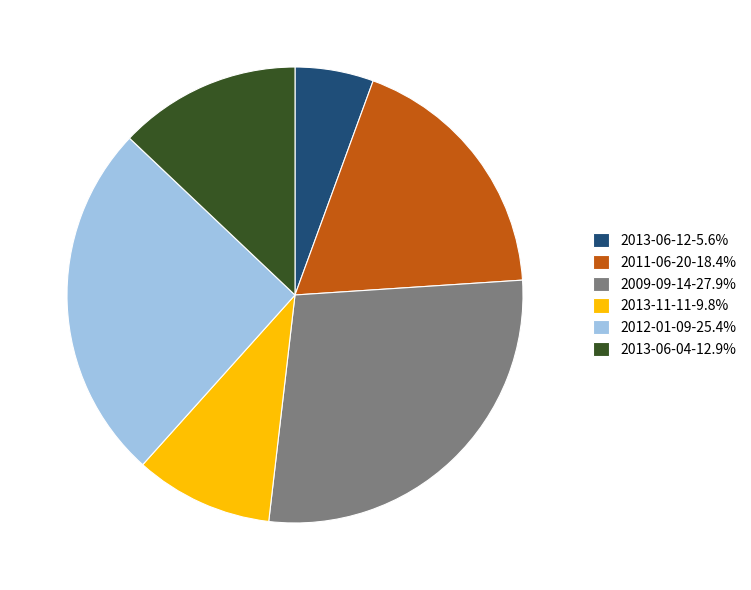

Does 2013-11-11-9.8% account for over 50% of the chart?

No